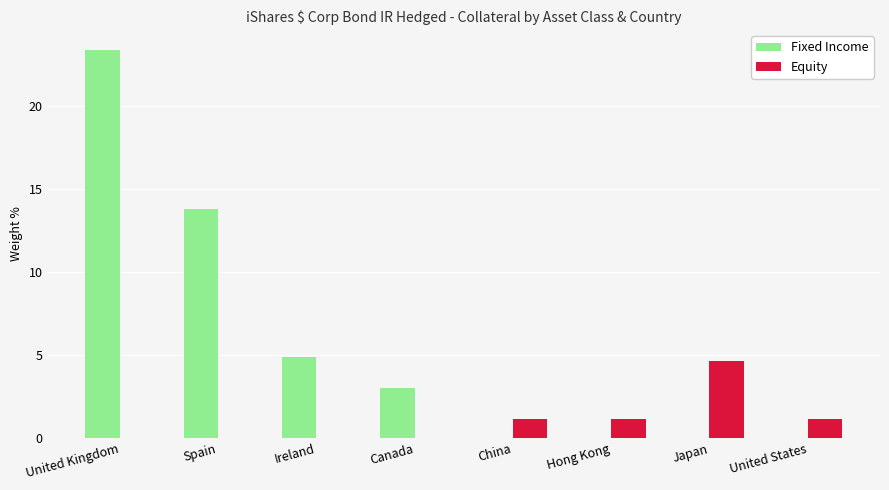

Which series has the widest spread of values?

Fixed Income